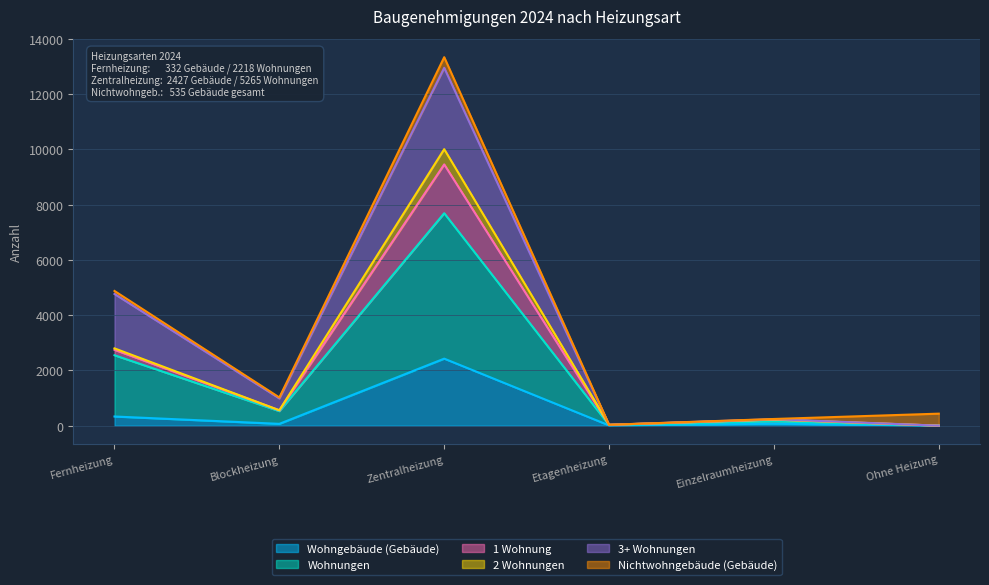

What position from the left is Ohne Heizung?

6